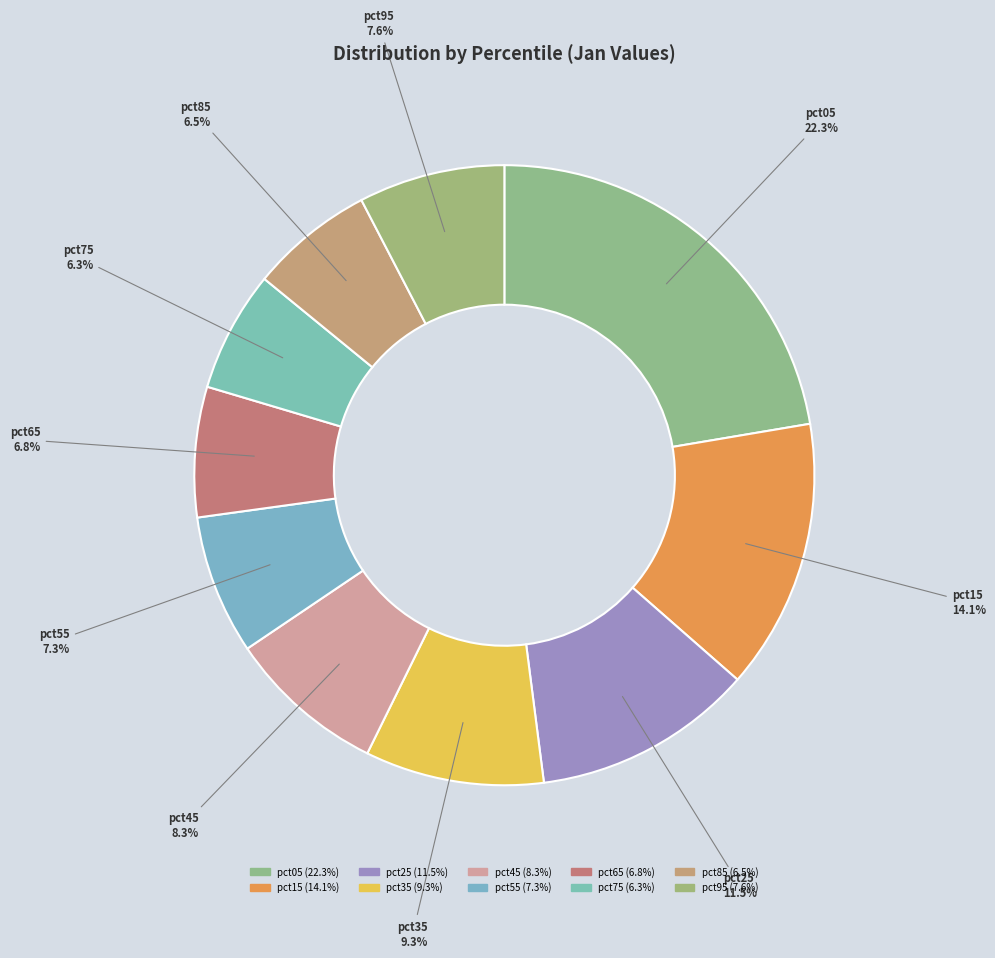

Is pct15 the majority of the pie?

No